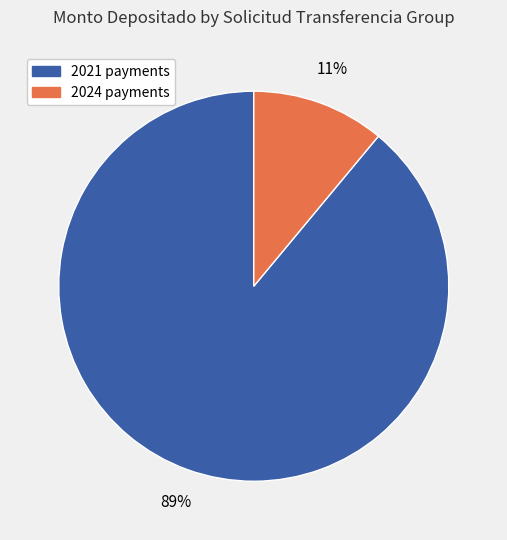

To the nearest percent, what portion does 2024 payments represent?

11%